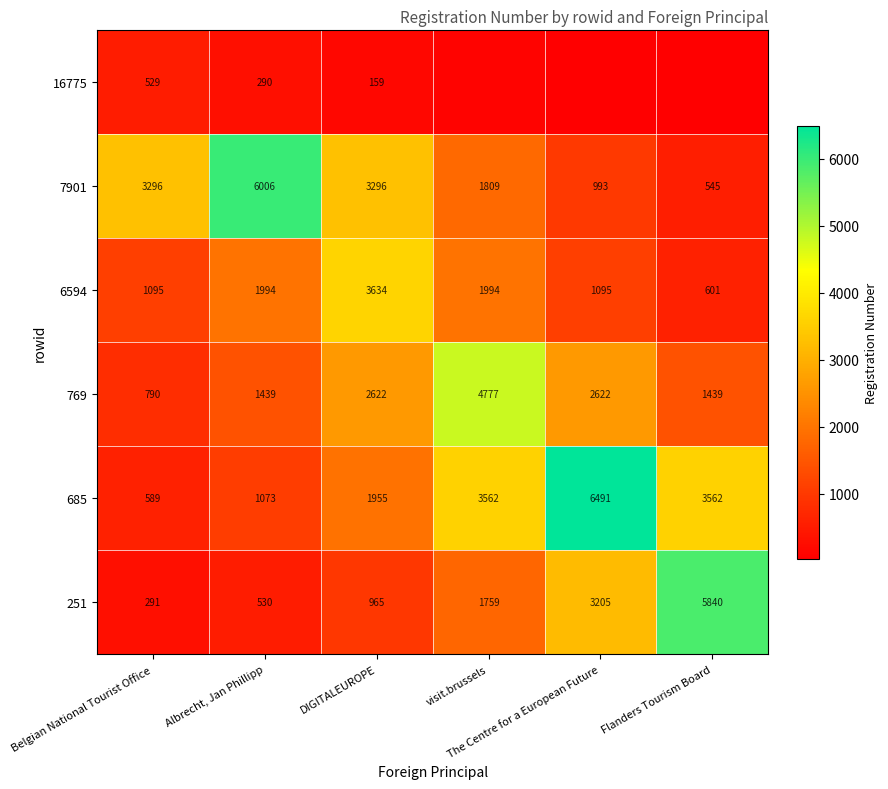

What is the maximum value for 685?

6491.0